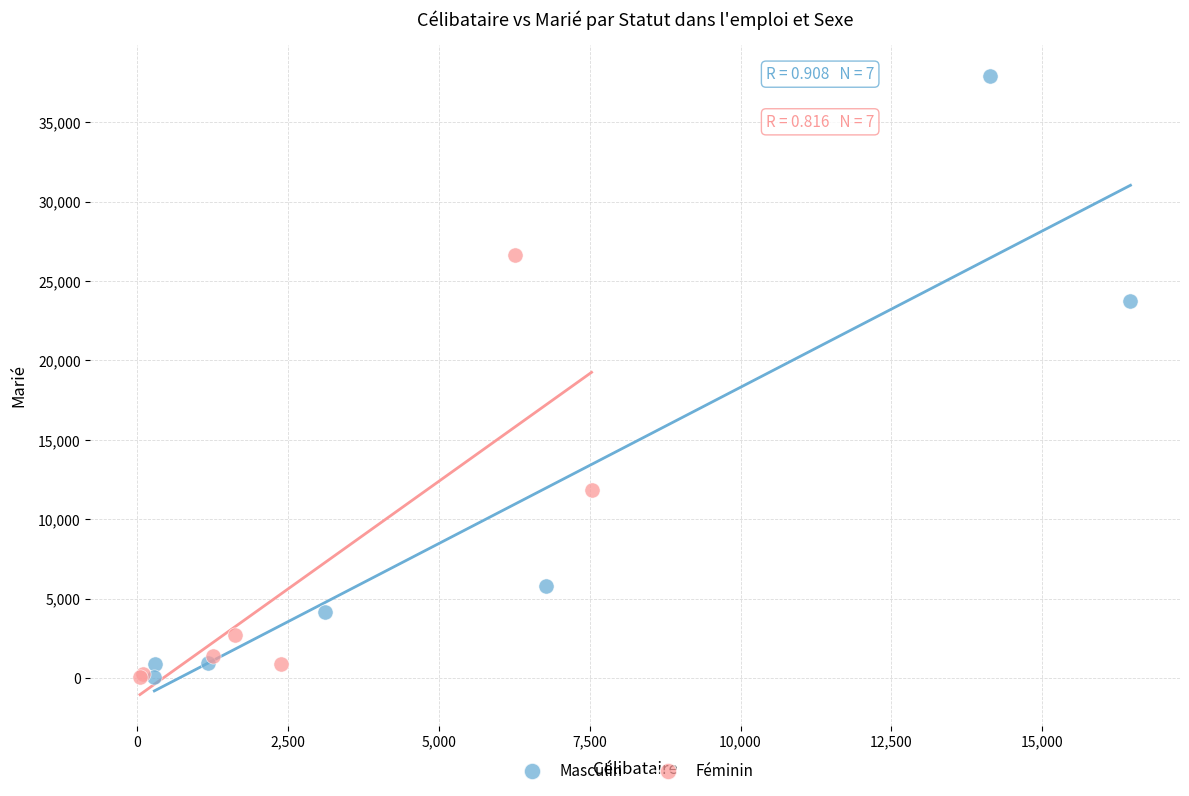

Which series reaches the maximum Y coordinate?

Masculin